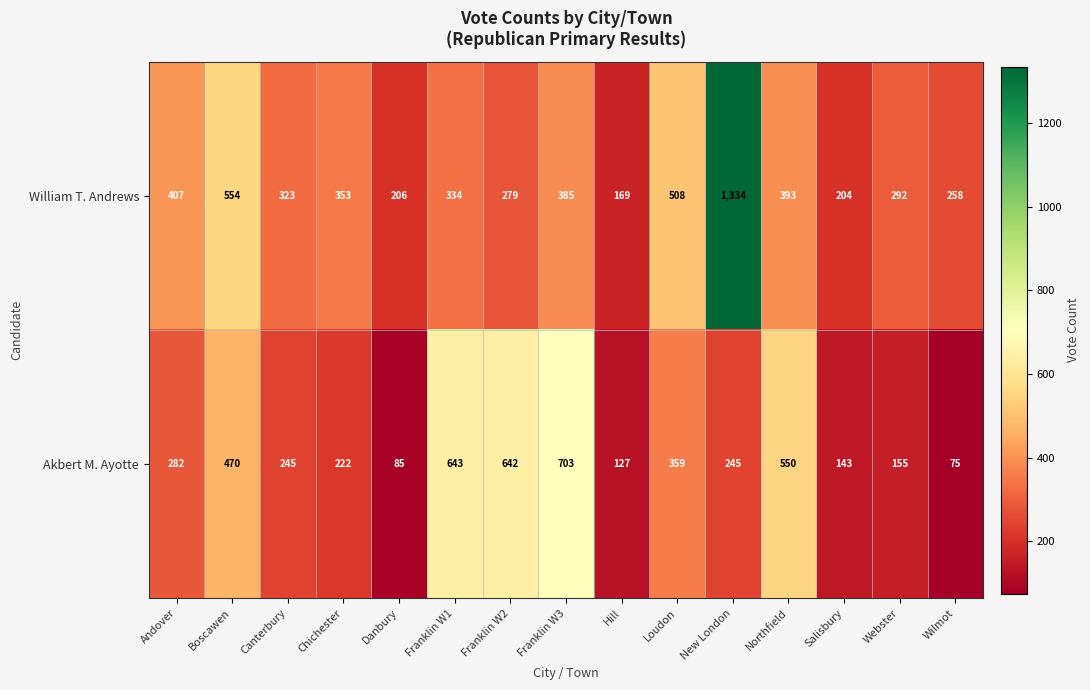

Reading left to right, what are all the values shown in this chart?

William T. Andrews: Andover=407	Boscawen=554	Canterbury=323	Chichester=353	Danbury=206	Franklin W1=334	Franklin W2=279	Franklin W3=385	Hill=169	Loudon=508	New London=1334	Northfield=393	Salisbury=204	Webster=292	Wilmot=258
Akbert M. Ayotte: Andover=282	Boscawen=470	Canterbury=245	Chichester=222	Danbury=85	Franklin W1=643	Franklin W2=642	Franklin W3=703	Hill=127	Loudon=359	New London=245	Northfield=550	Salisbury=143	Webster=155	Wilmot=75